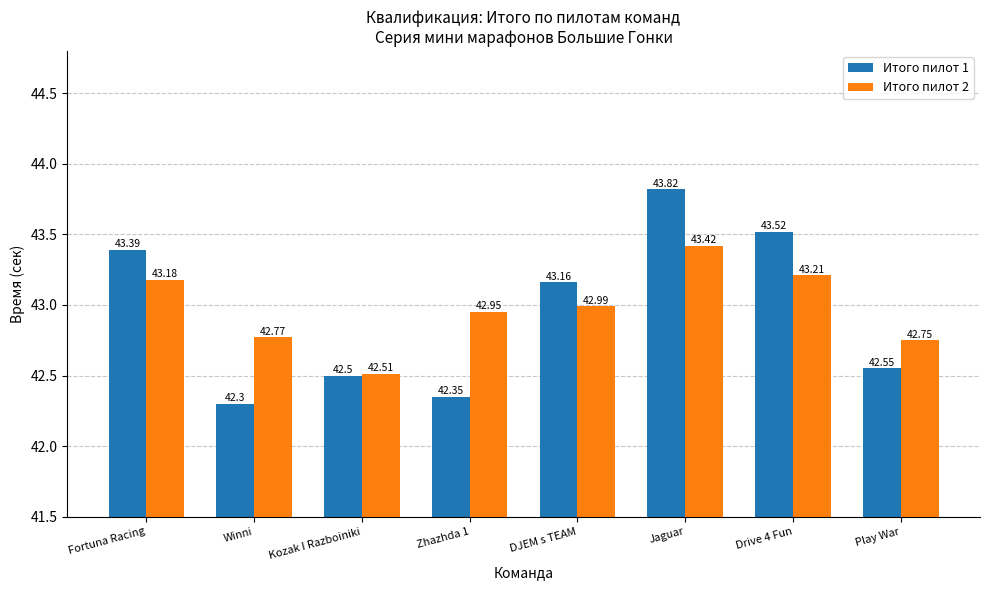

At which label does Итого пилот 1 first exceed 43?

Fortuna Racing